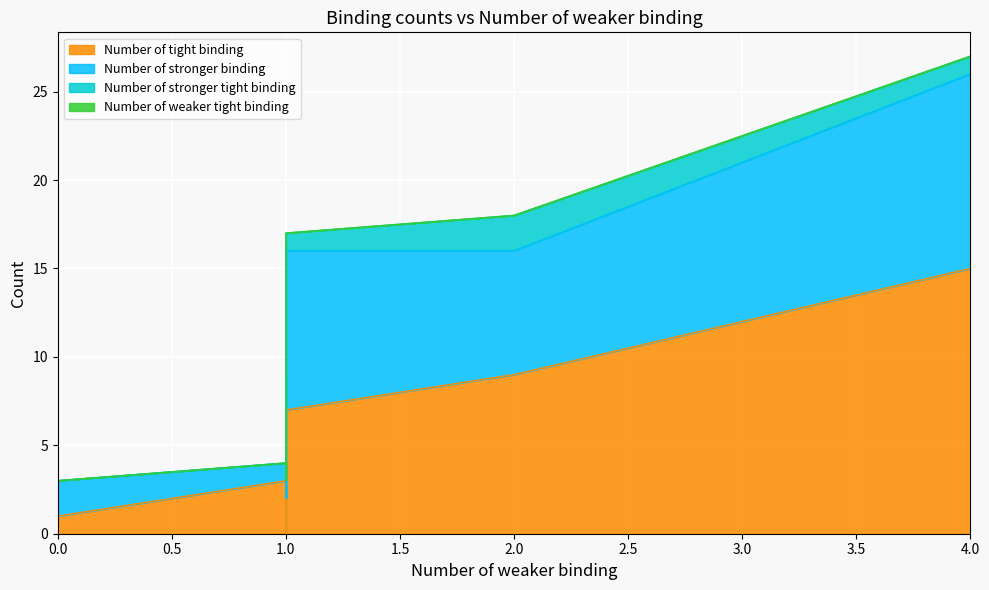

At which label is Number of stronger tight binding closest to 1?

1